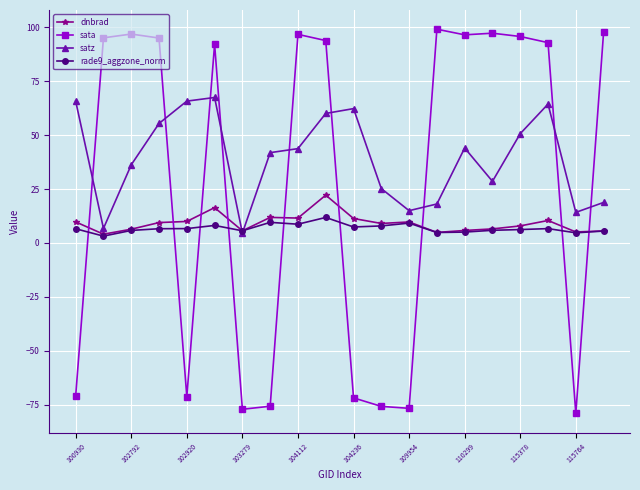

How many intersections are there between dnbrad and sata?

9